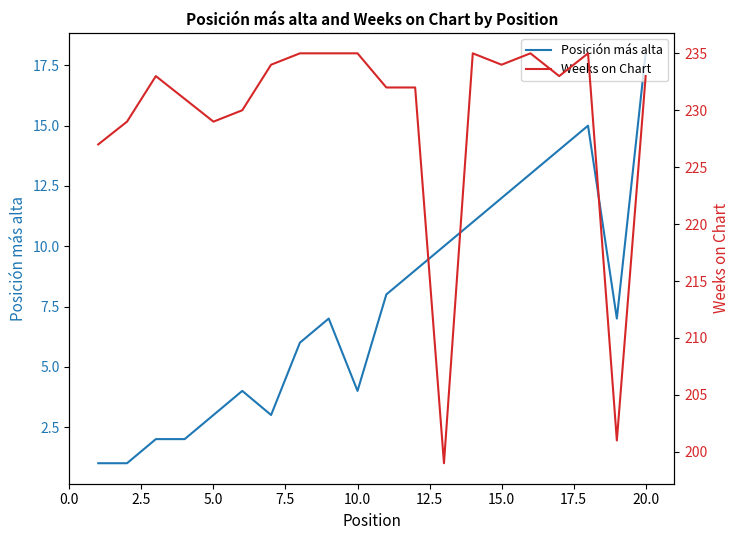

How many interior local valleys does the Weeks on Chart series have?

5